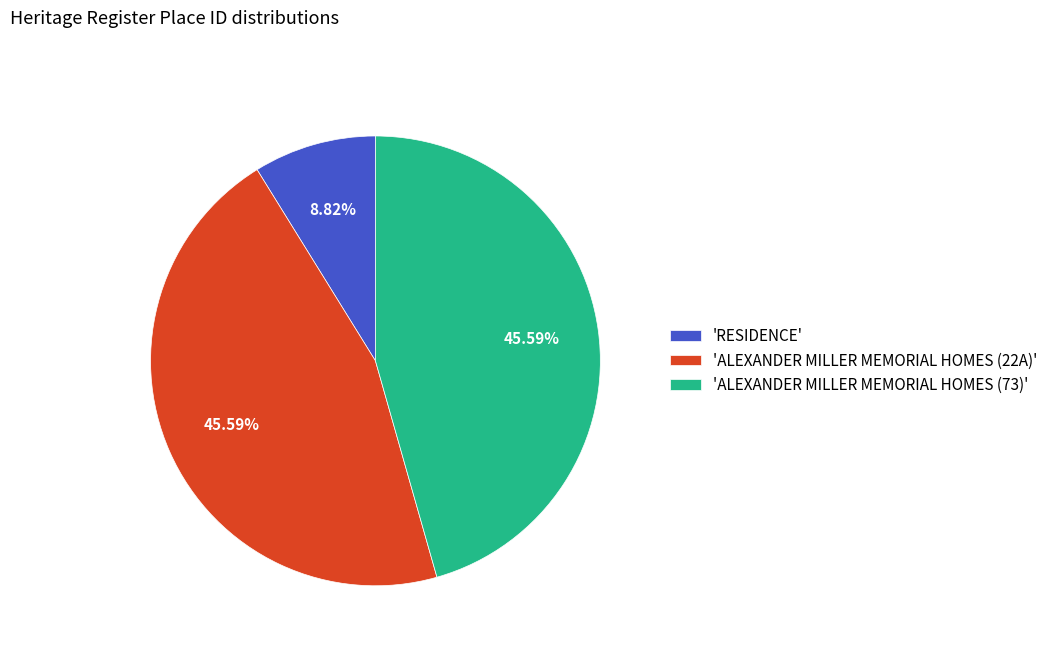

To the nearest percent, what is the difference between the largest and smallest slice percentages?

37%